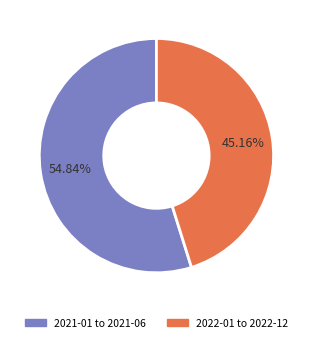

Does any single category account for the majority?

Yes